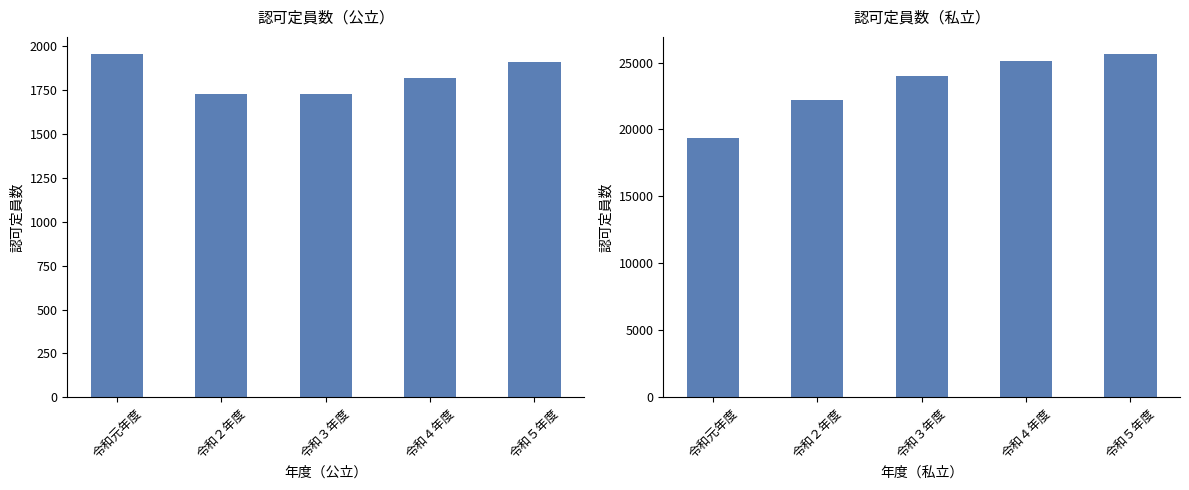

What is the difference between the highest and lowest values at 令和元年度?

17393